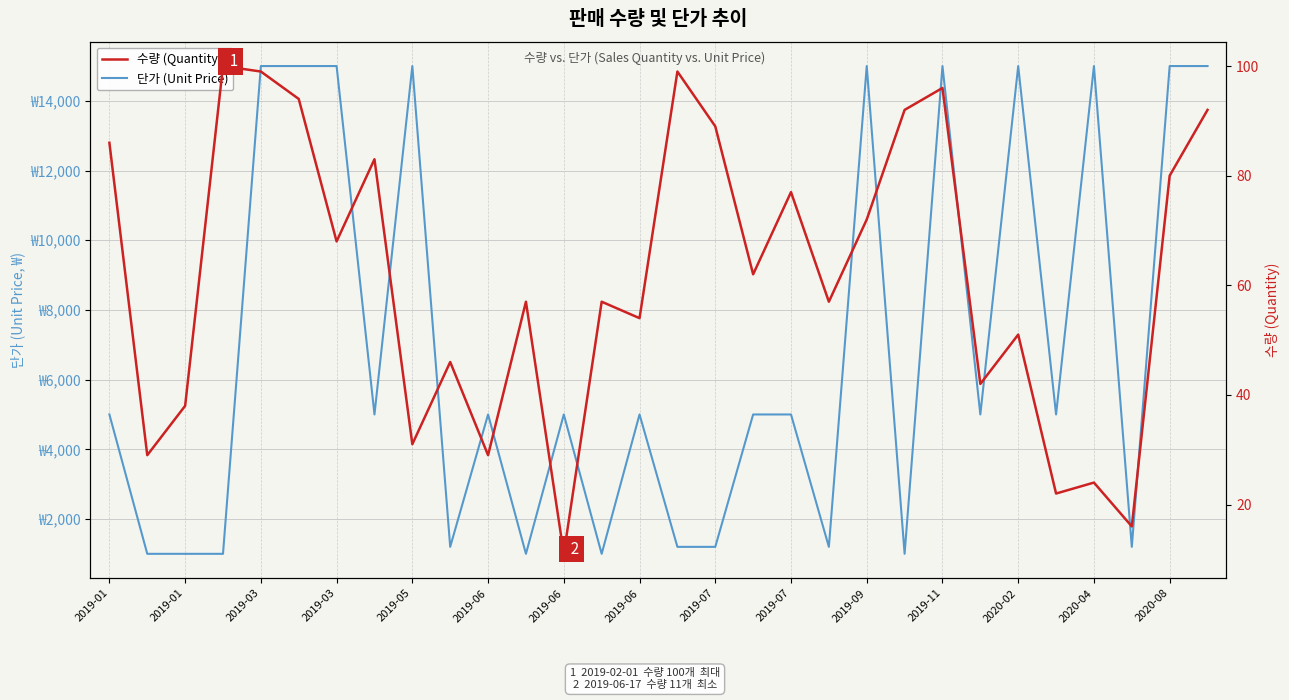

What value does the 단가 (Unit Price) series have at 2019-06, to the nearest 50?

5000